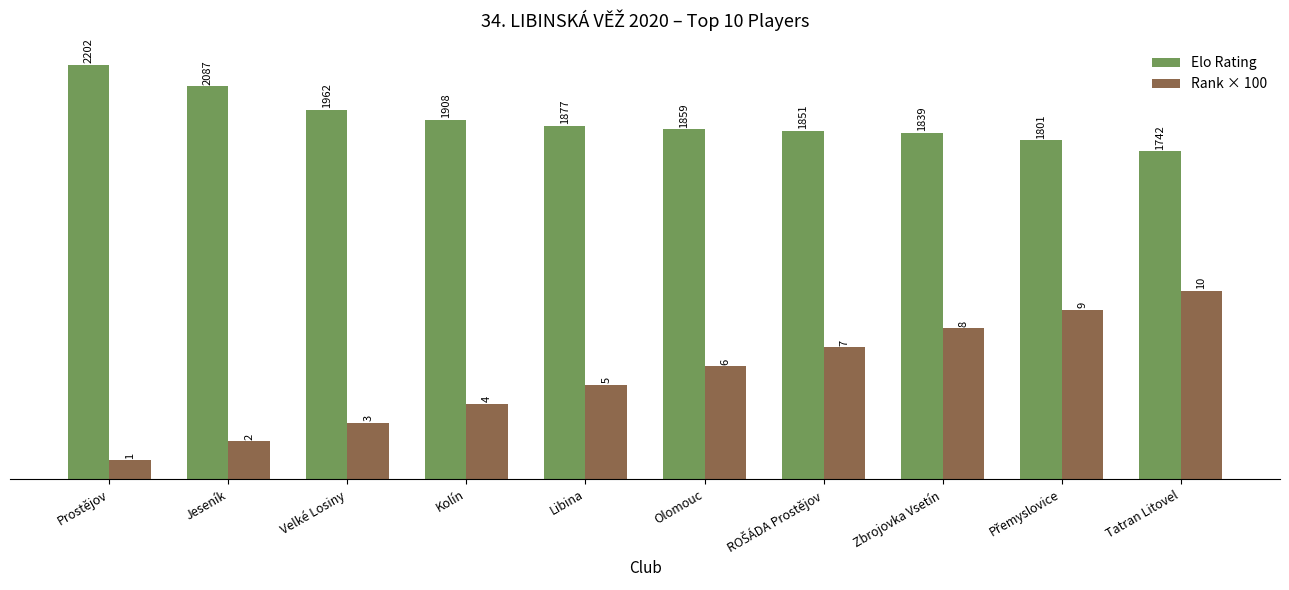

What is the average value of the Rank × 100 series?

550